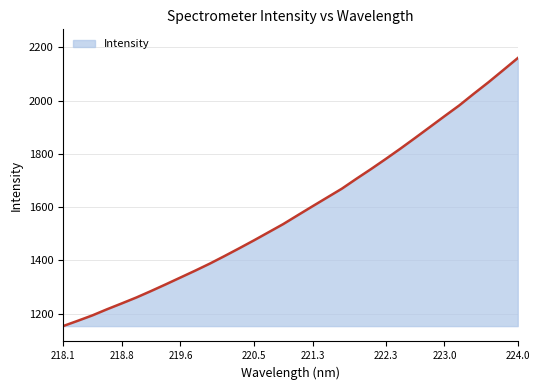

What is the smallest value displayed?

1153.2